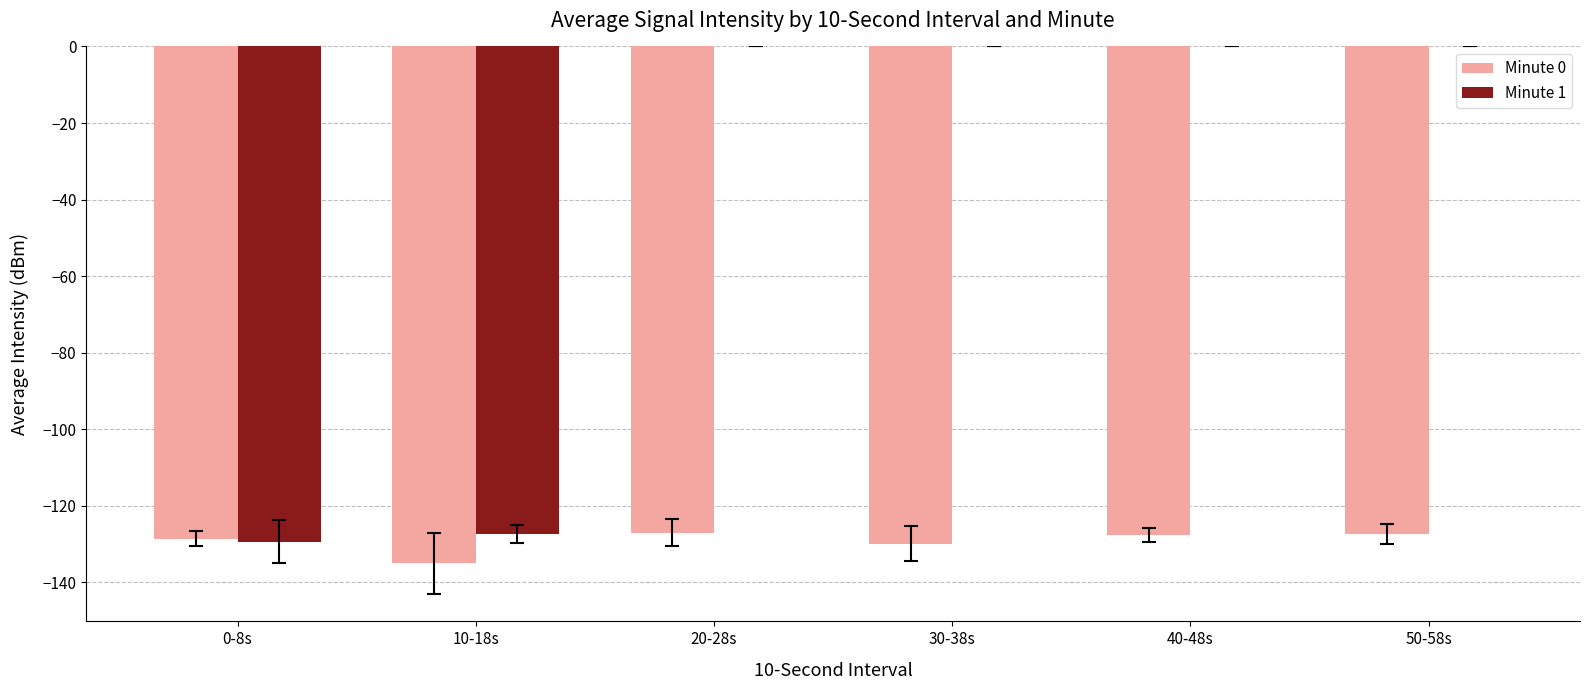

The value of Minute 1 at 0-8s is -229.0. True or false?

False